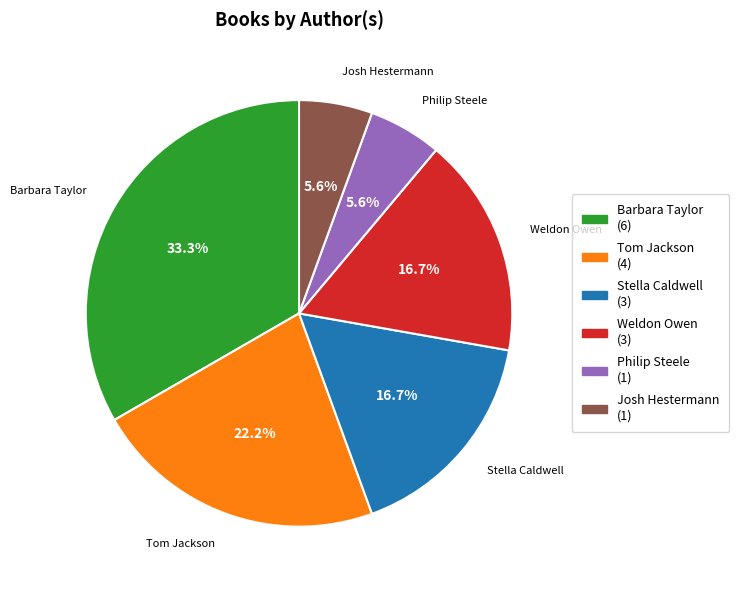

Count the number of slices in the pie.

6